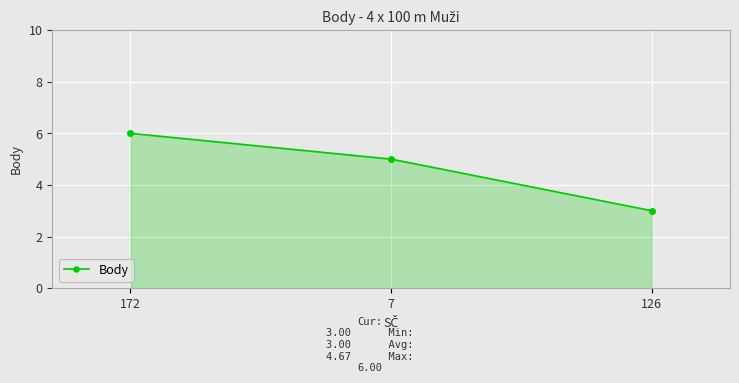

Reading left to right, what are all the values shown in this chart?

172=6	7=5	126=3